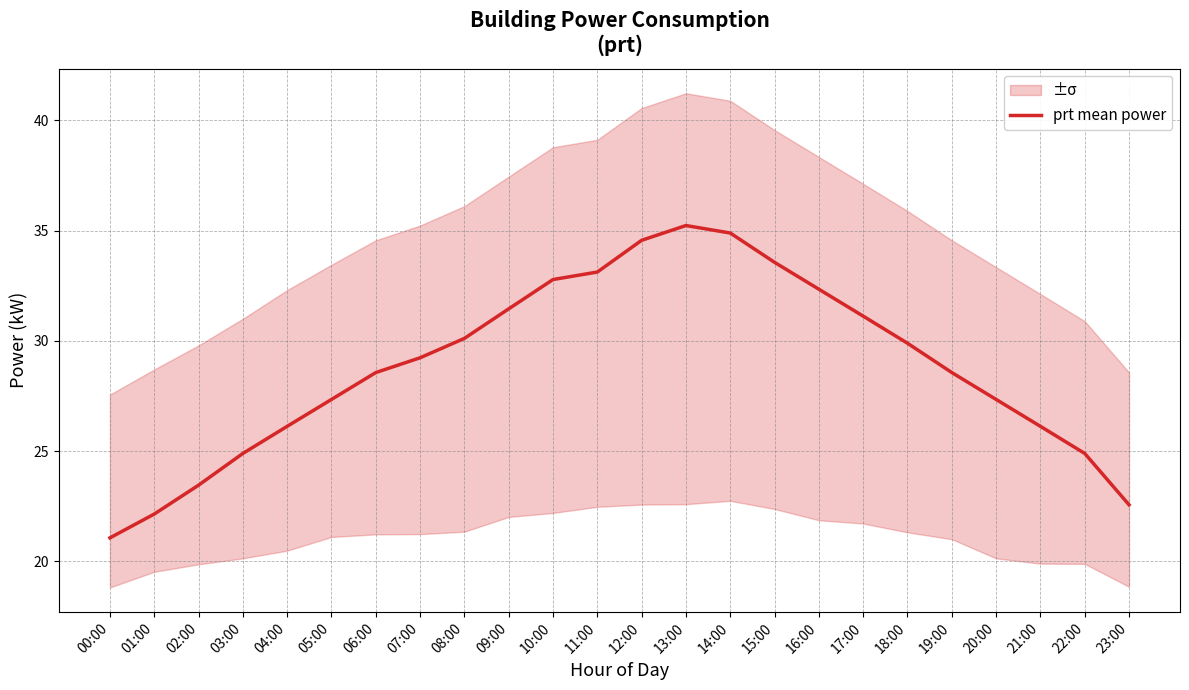

Reading right to left, transcribe all the data shown in this chart.

22.6	24.9	26.1	27.3	28.6	29.9	31.1	32.3	33.6	34.9	35.2	34.6	33.1	32.8	31.4	30.1	29.2	28.6	27.3	26.1	24.9	23.4	22.1	21.1